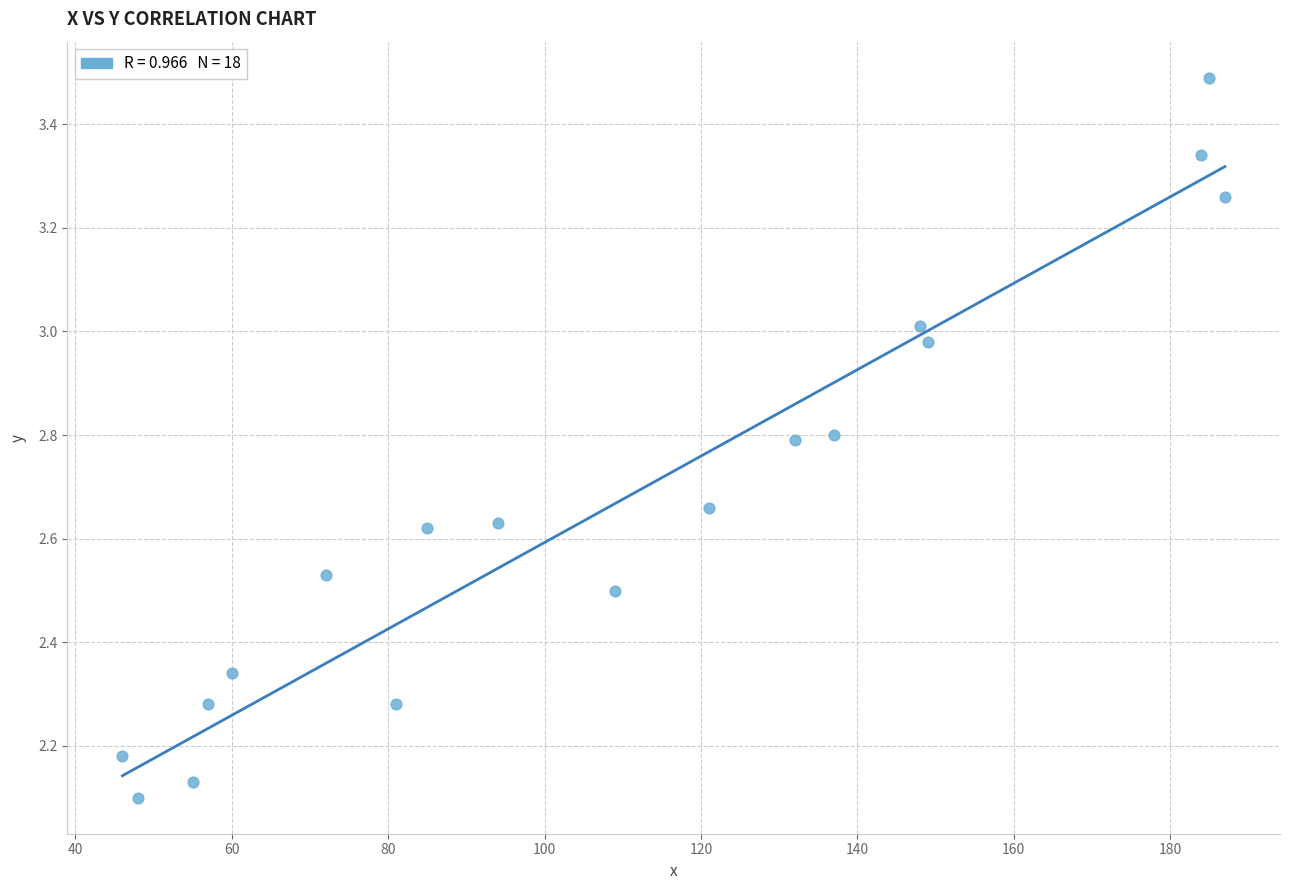

What is the range of X values (max minus min)?

141.0